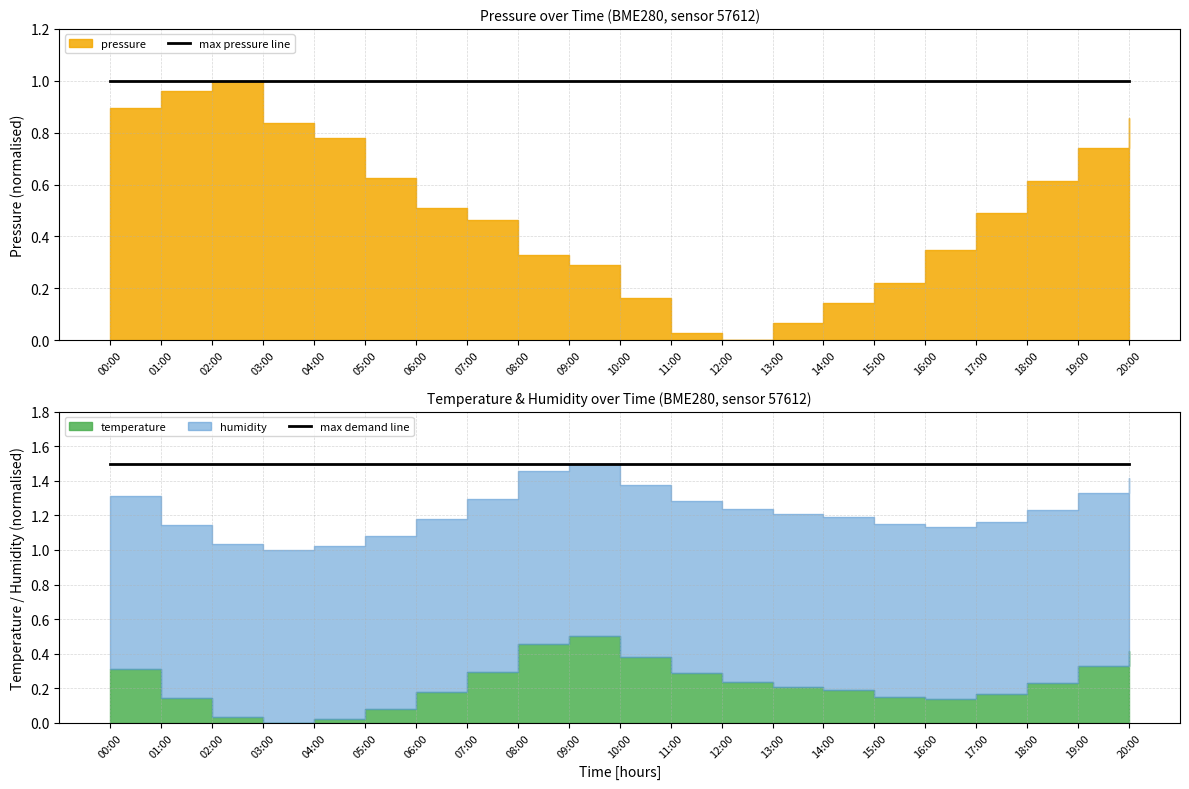

Which has a higher value, 02:00 or 11:00?

02:00